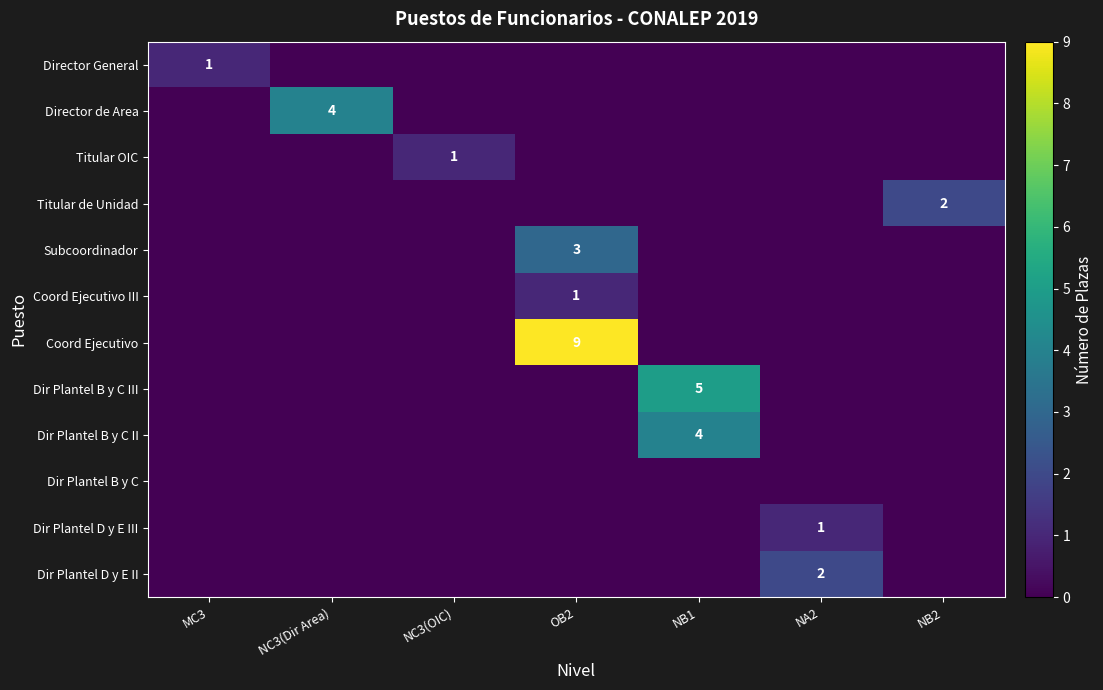

Which series has the largest total across all categories?

Coord Ejecutivo